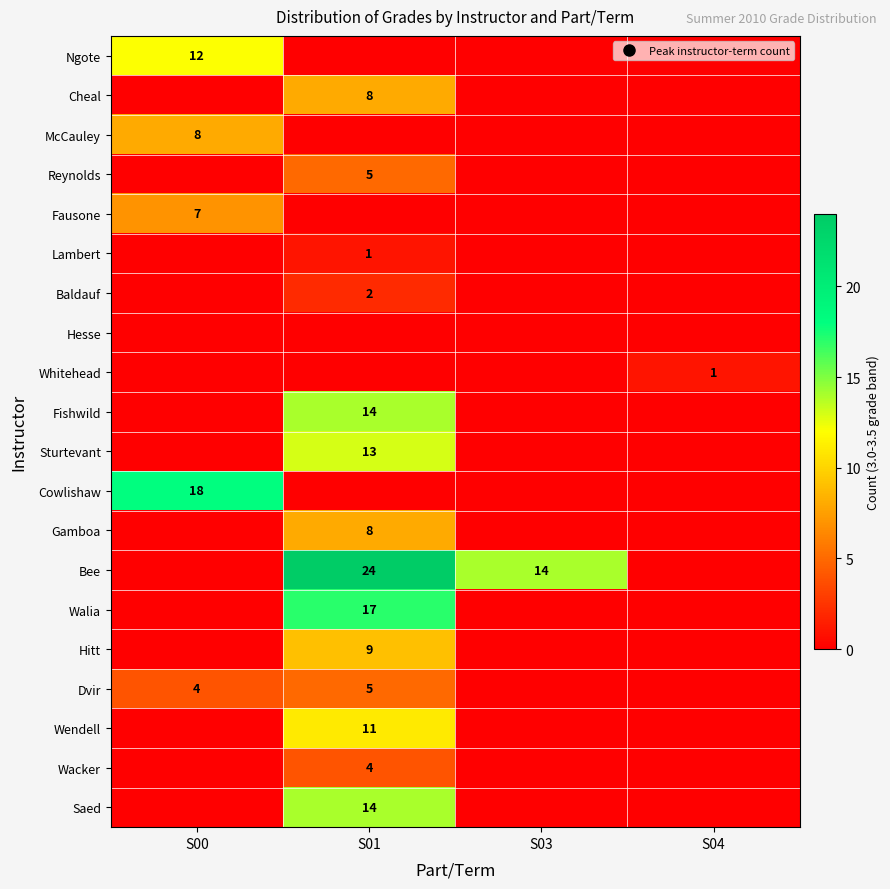

What is the sum of all Cowlishaw values?

18